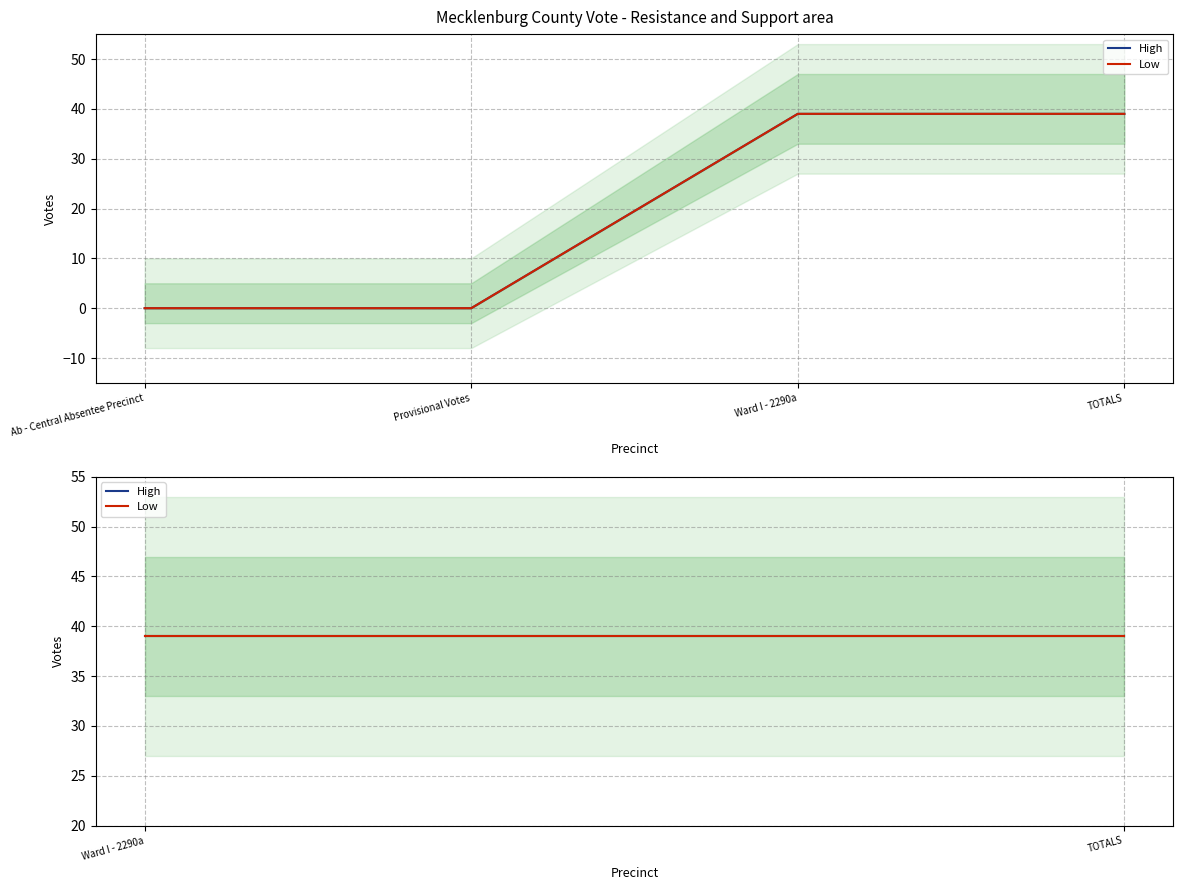

True or false: Lillie Feggins-Boone and Total Votes Cast cross at least once.

False